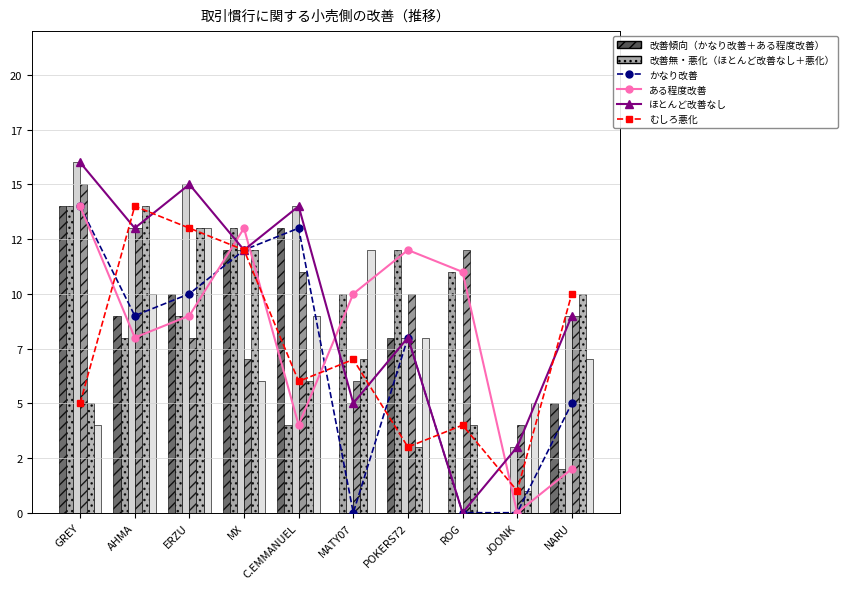

What is the approximate value of Airport 1 at ERZU, to the nearest 5?

15